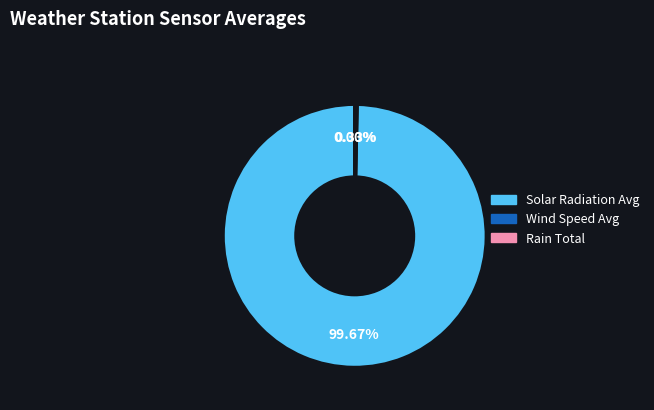

Which category has the biggest portion of the pie?

Solar Radiation Avg